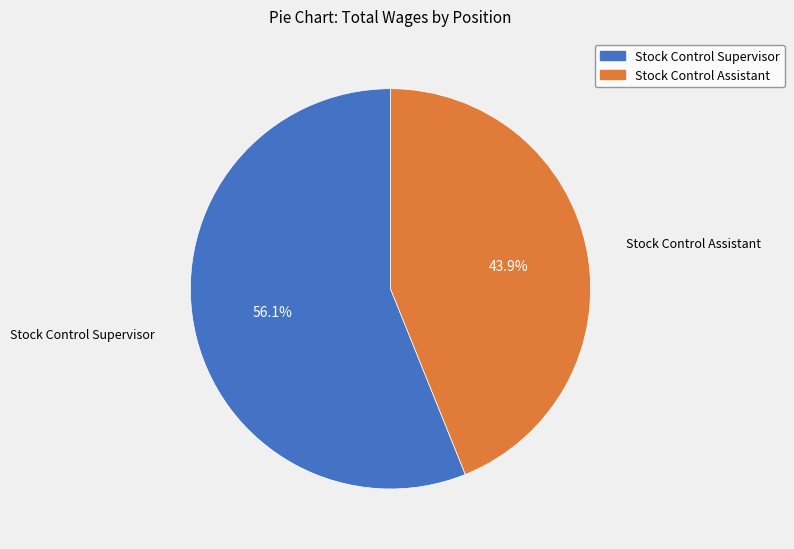

How many slices are in this pie chart?

2